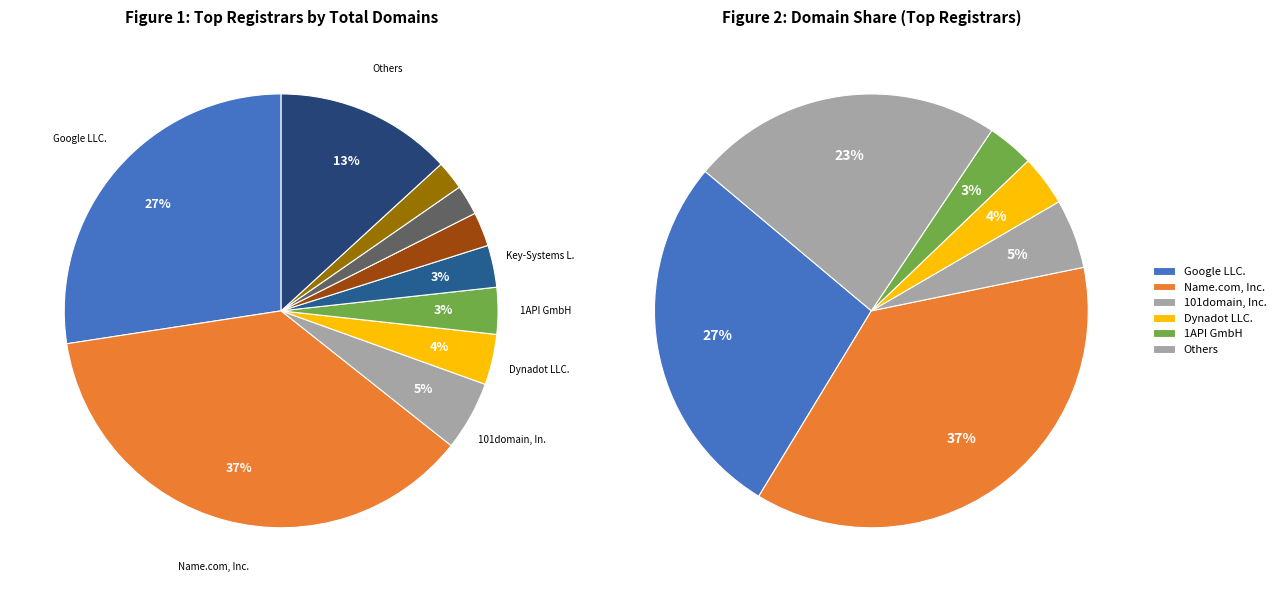

What percentage is NOT represented by 1API GmbH?

96.5%